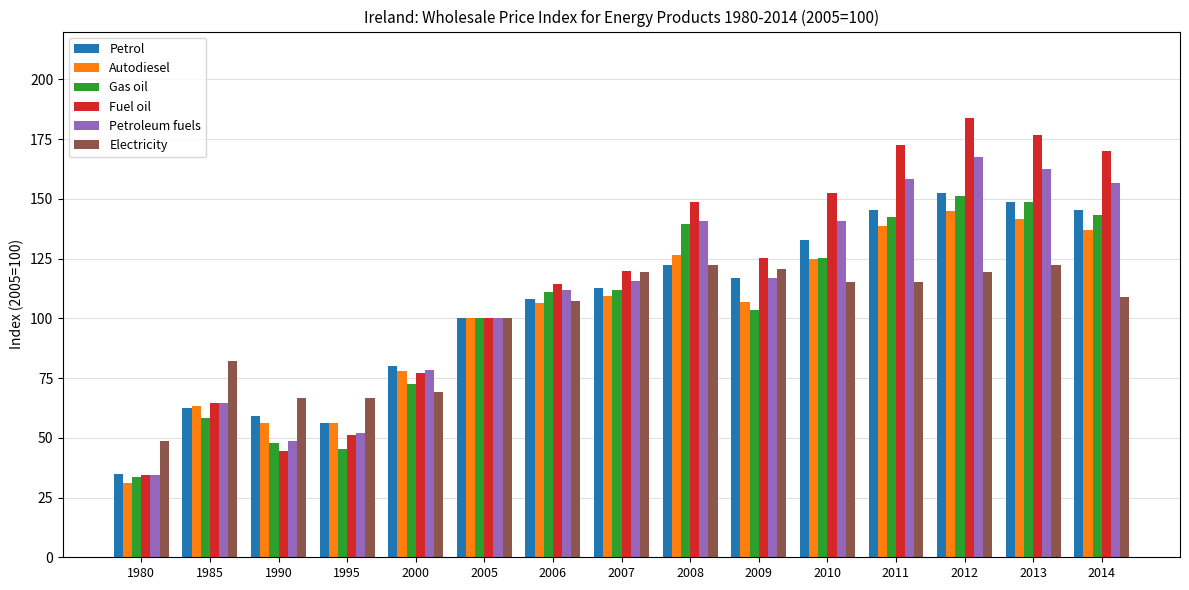

Are the bars grouped side by side (vs. stacked)?

Yes